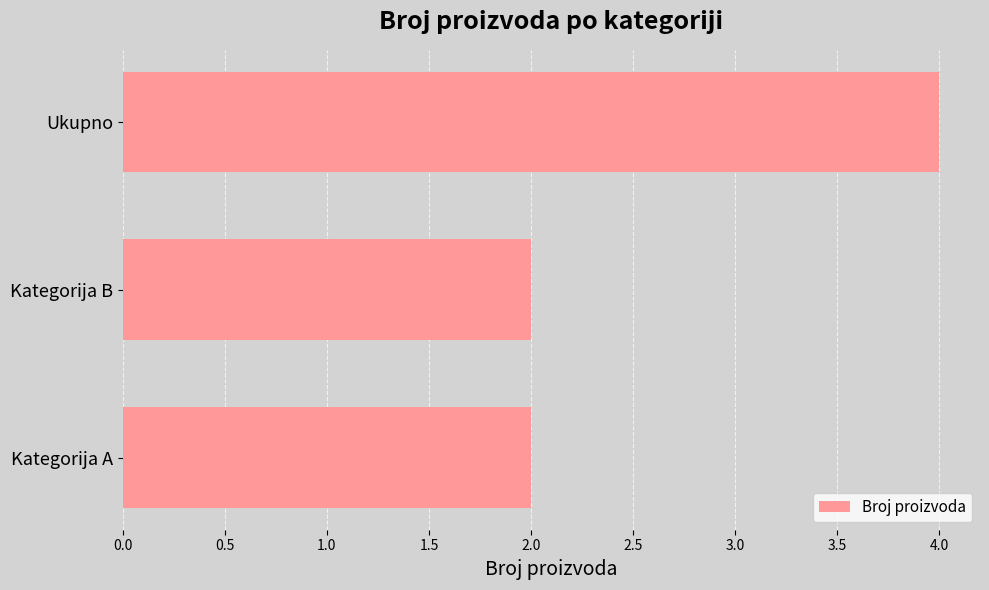

How many distinct data groups are displayed?

1